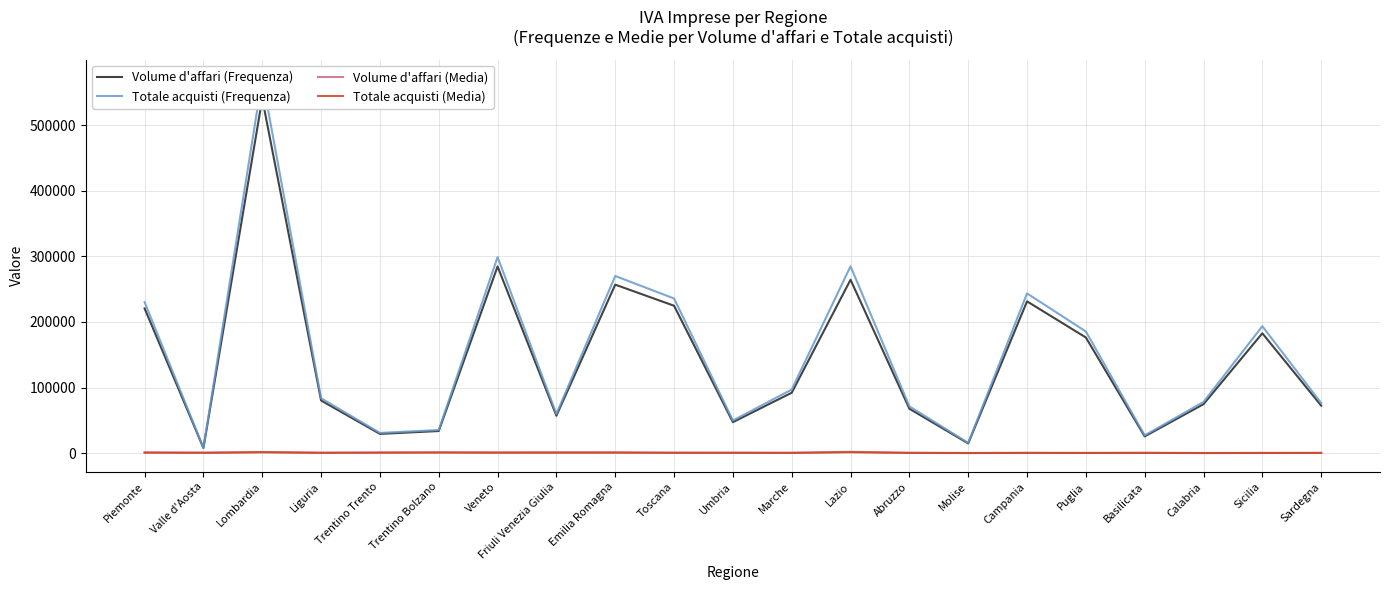

The Totale acquisti (Frequenza) series shows 16631.8 at Calabria. True or false?

False